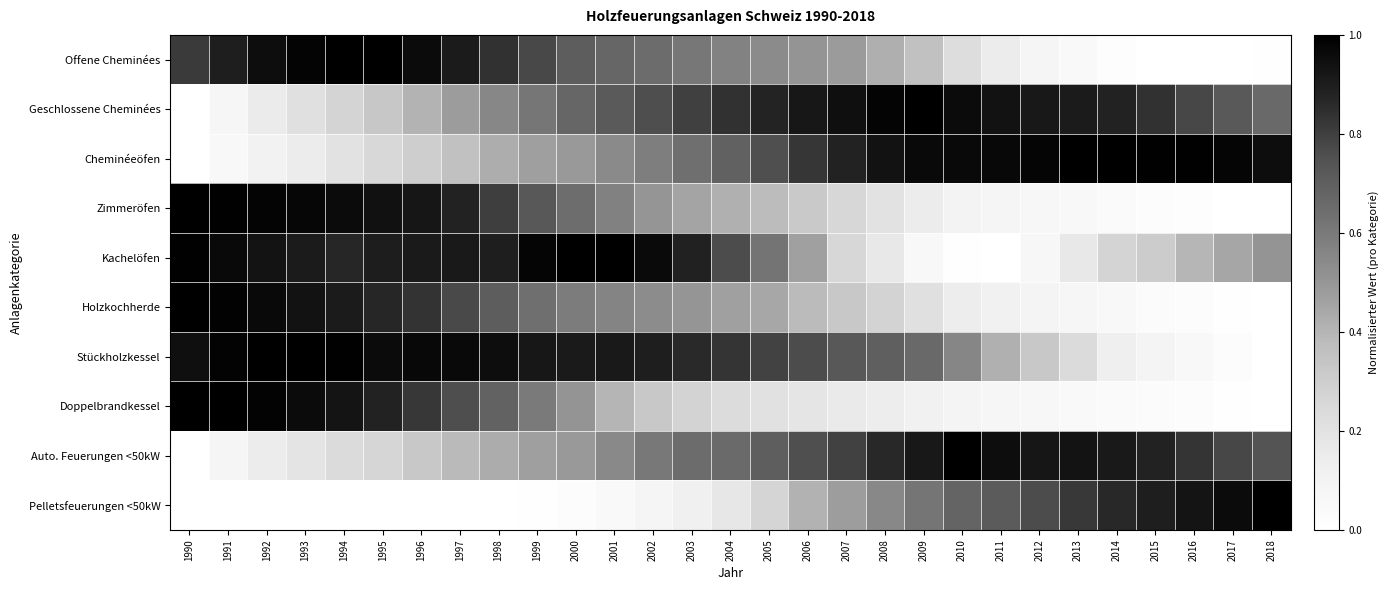

Which has a higher value, 1993 or 1996?

1993